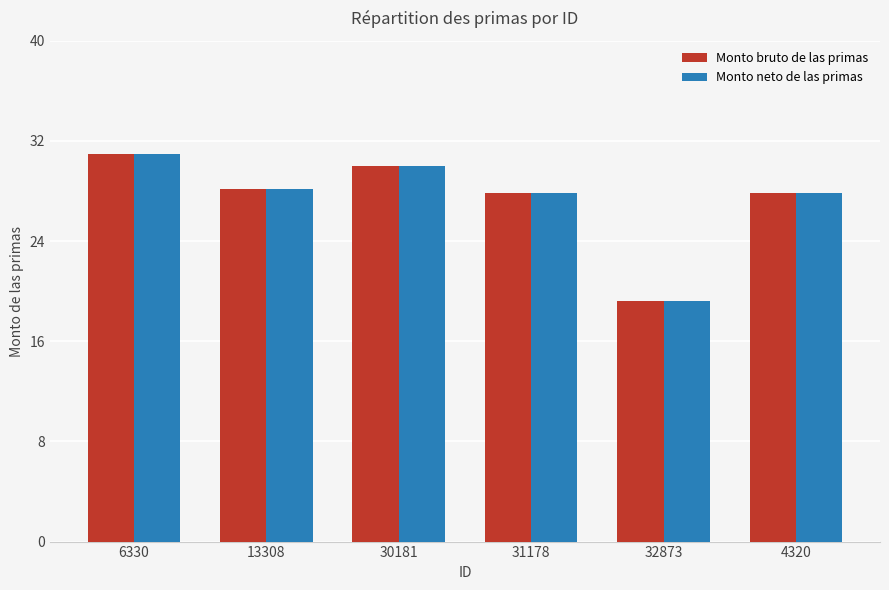

What position from the left is 30181?

3